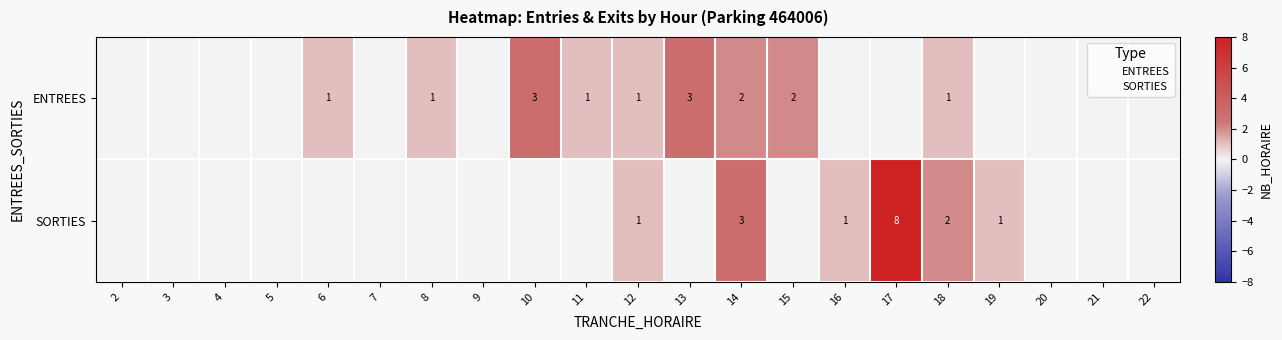

Where is SORTIES nearest to the value 4?

14